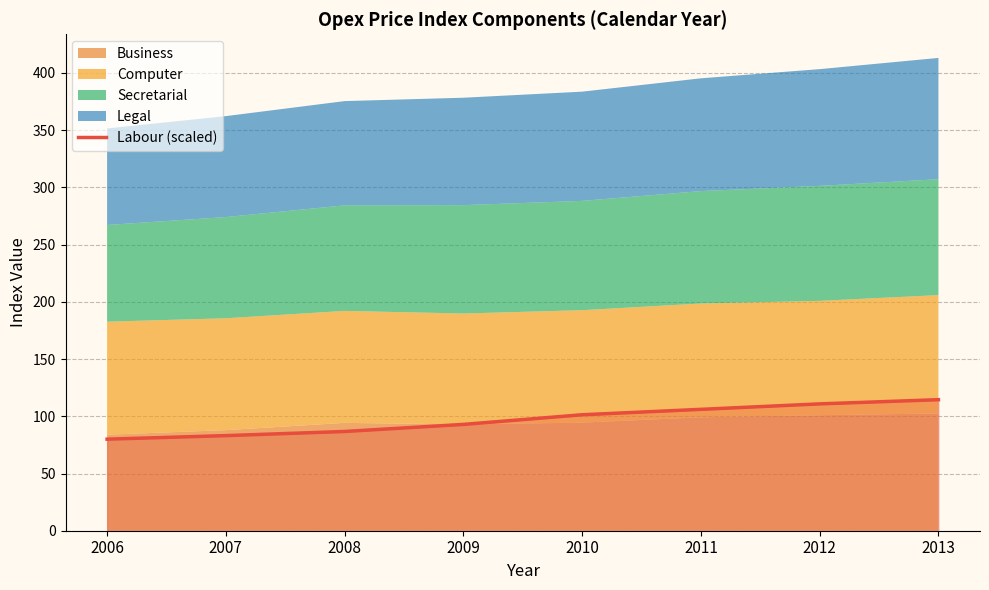

True or false: the data shows 142.3 at 2010.

False